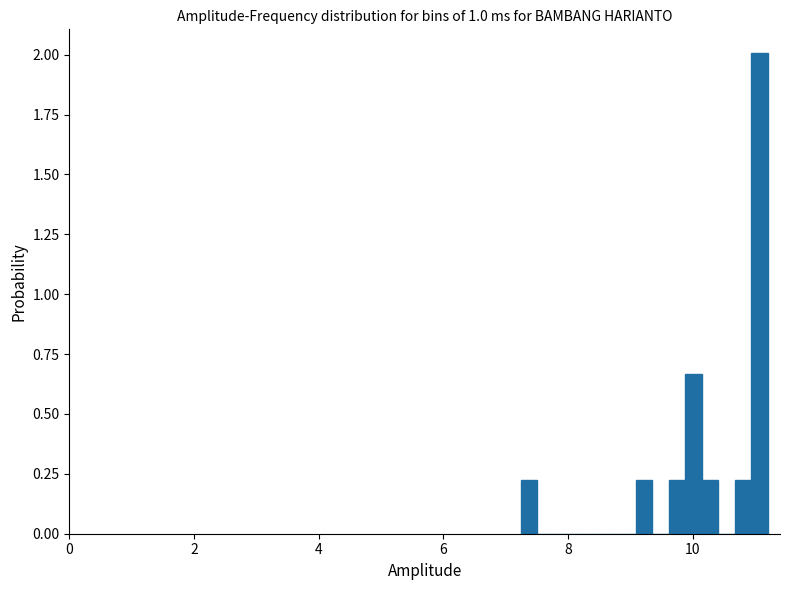

Read against the x-axis, roughly where is the centre of the tallest bar?

11.0